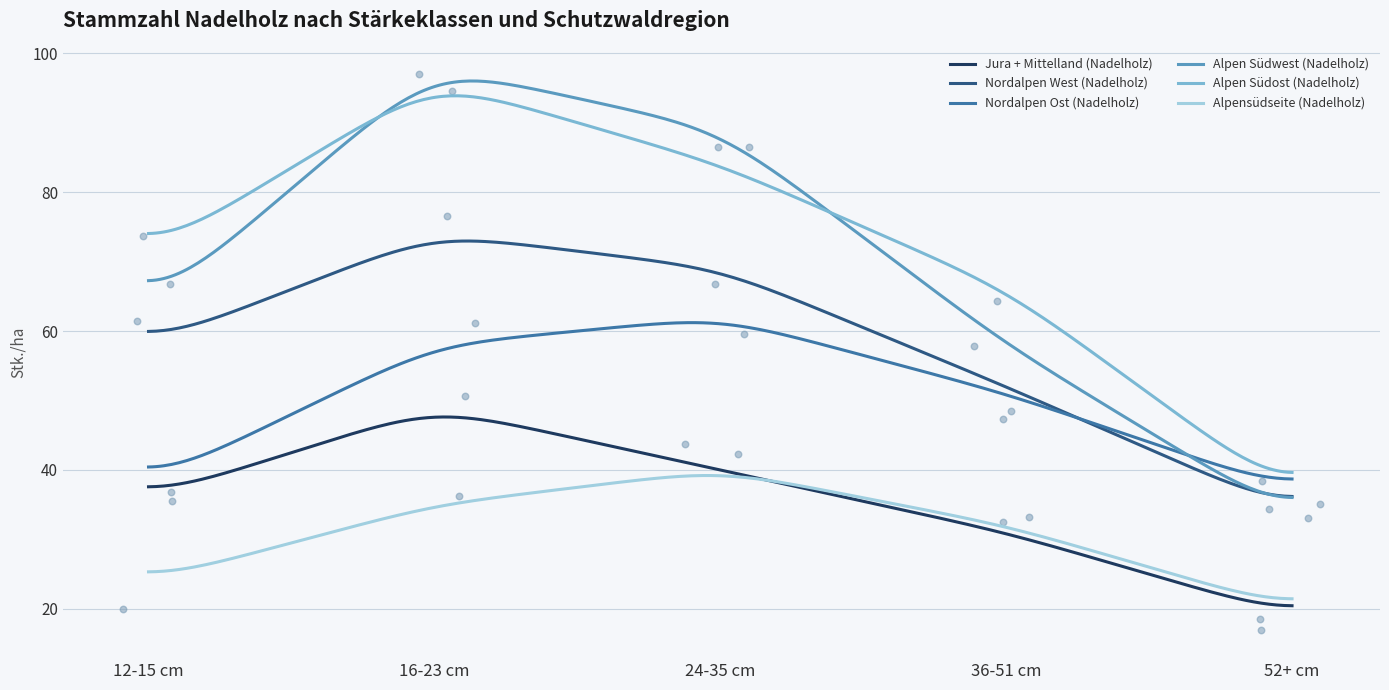

Is the value of Alpensüdseite (Nadelholz) at 52+ cm greater than the value of Alpen Südost (Nadelholz) at 12-15 cm?

No